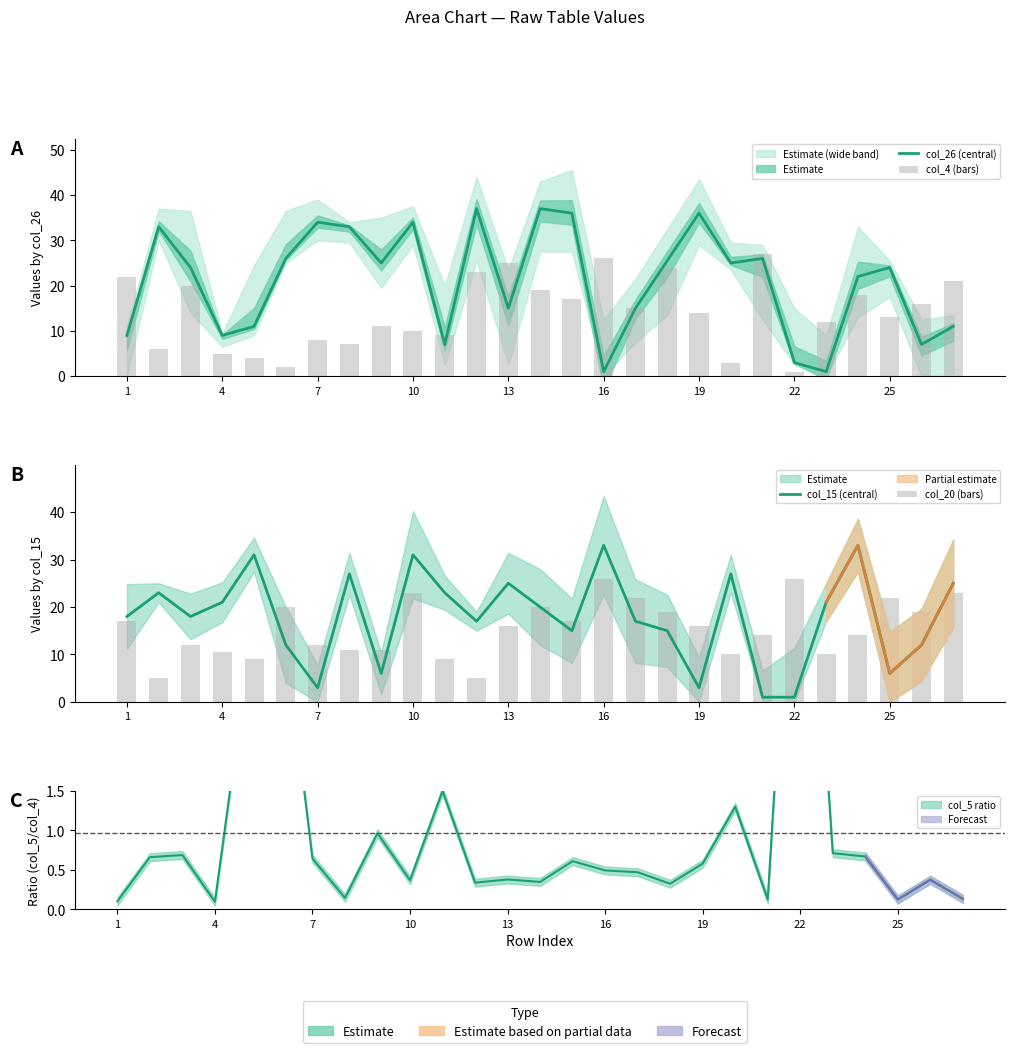

Between 7 and 16, which is larger?

7